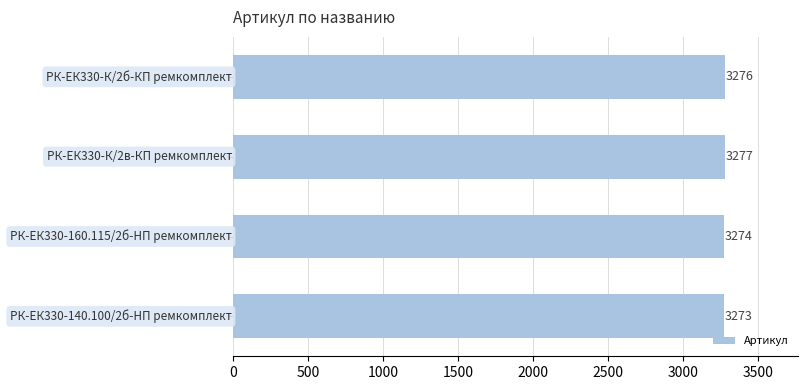

What is the average value?

3275